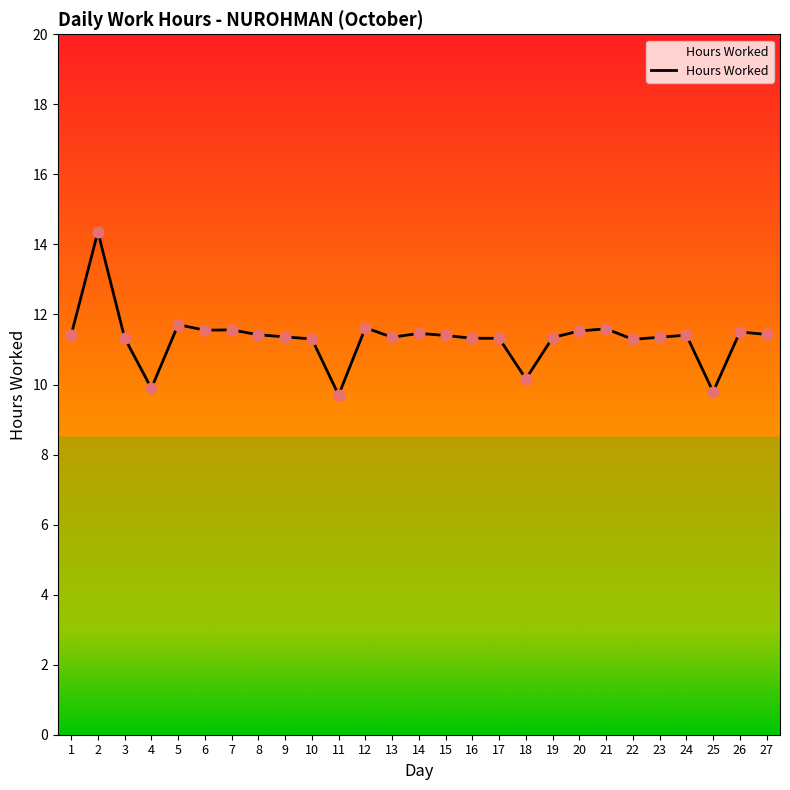

Which has a higher value, 4 or 3?

3